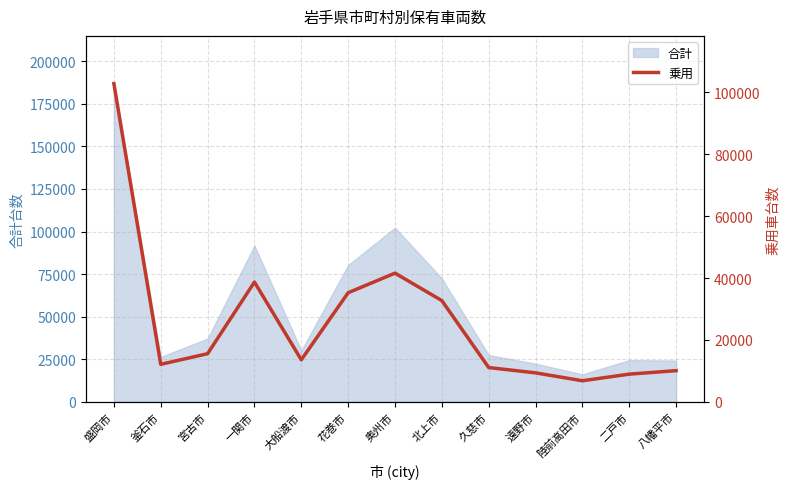

How many values are below 13592?

6